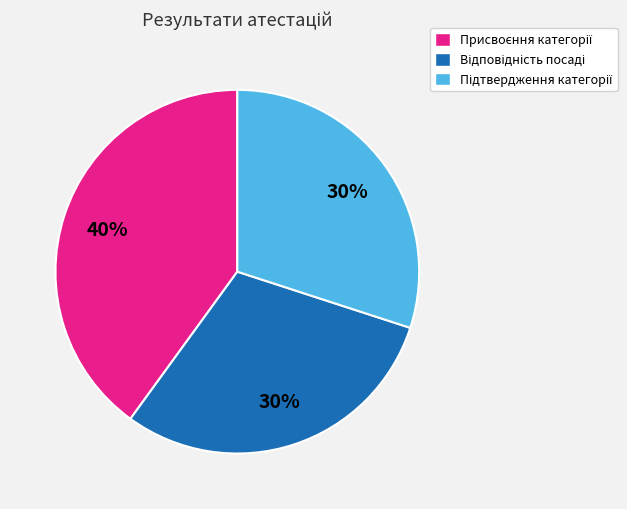

Does any single category account for the majority?

No